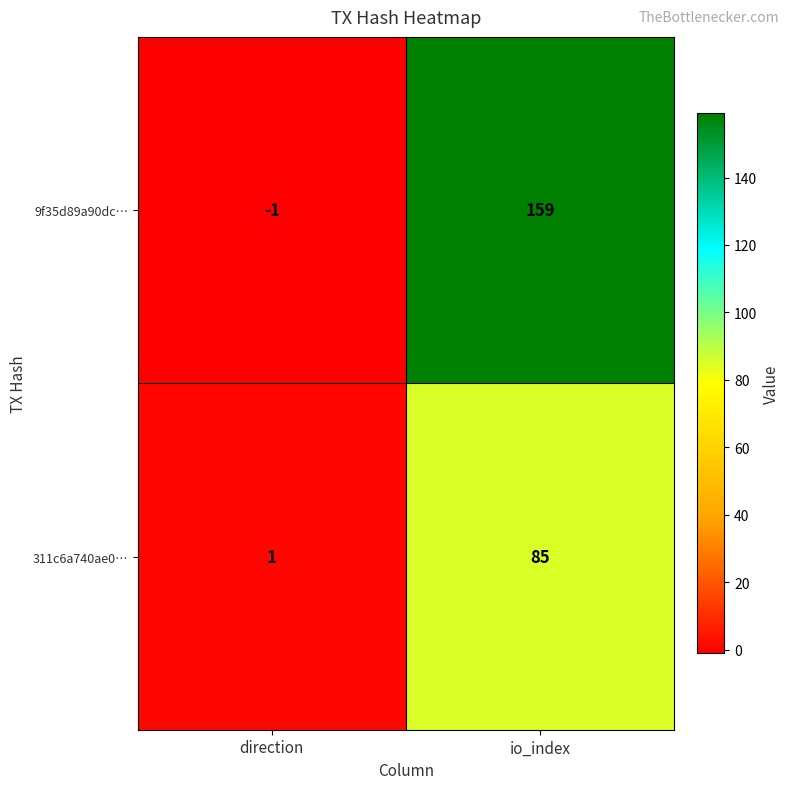

What is the sum of the 311c6a740ae0… values at direction and io_index?

86